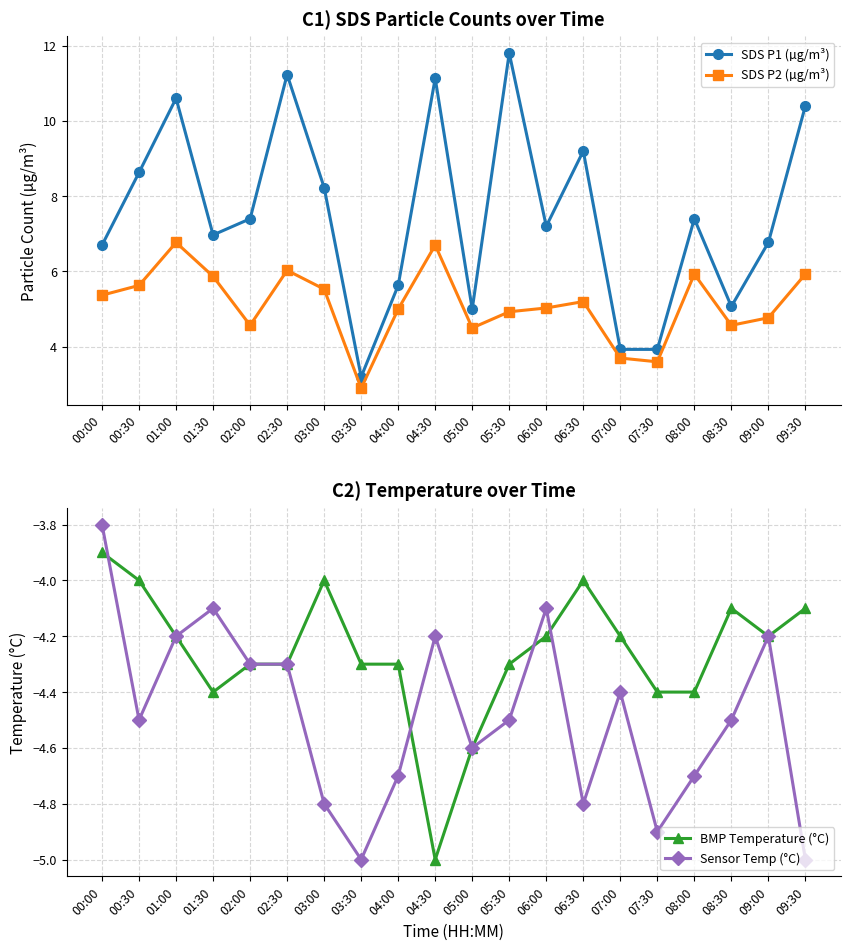

At which label is SDS P2 (µg/m³) closest to 4?

07:00